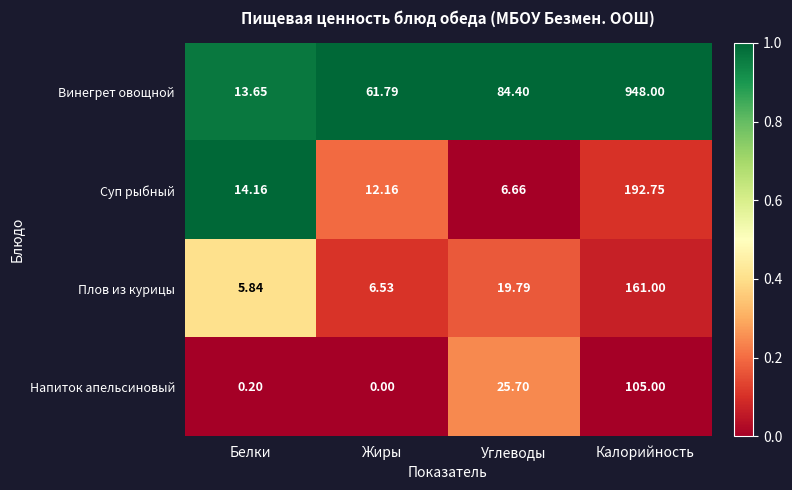

Which series has the largest range (max minus min)?

Винегрет овощной